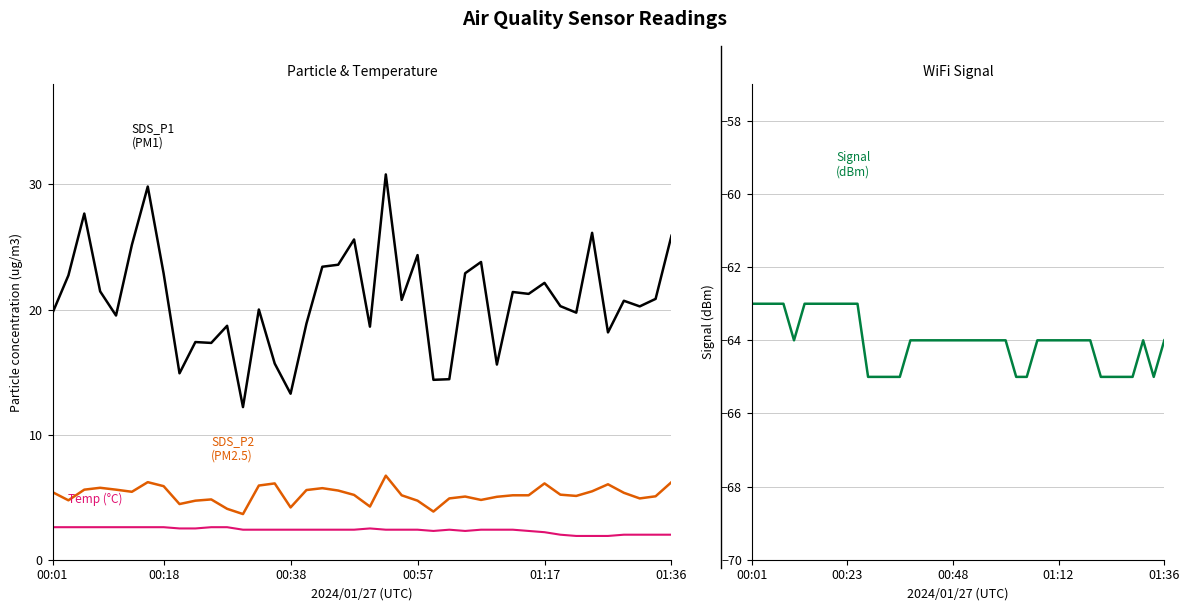

True or false: SDS_P1 has a value of 14.9 at 8.

True